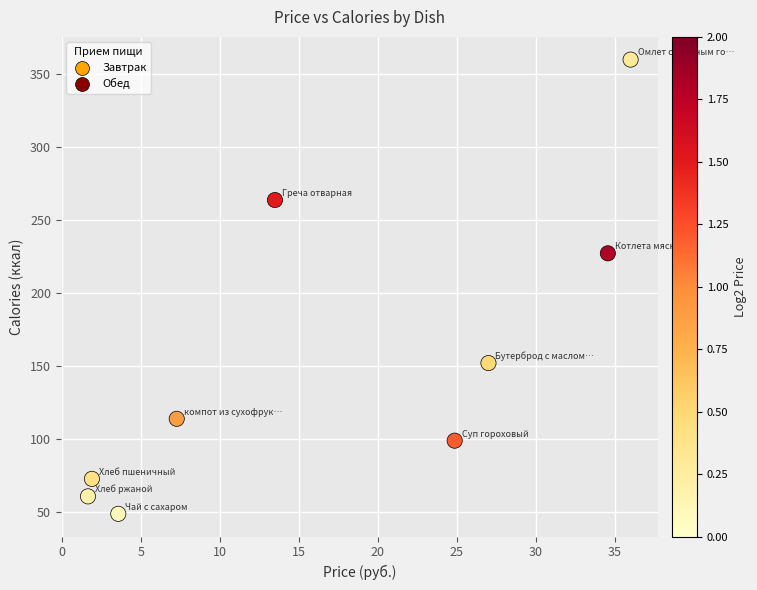

What is the average Y value?

155.3